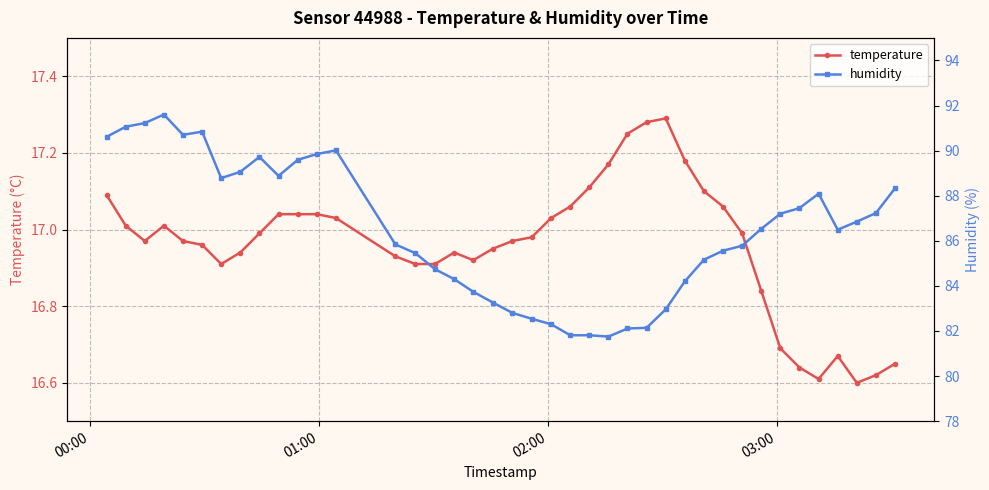

True or false: temperature has more than 1 interior local peaks.

True